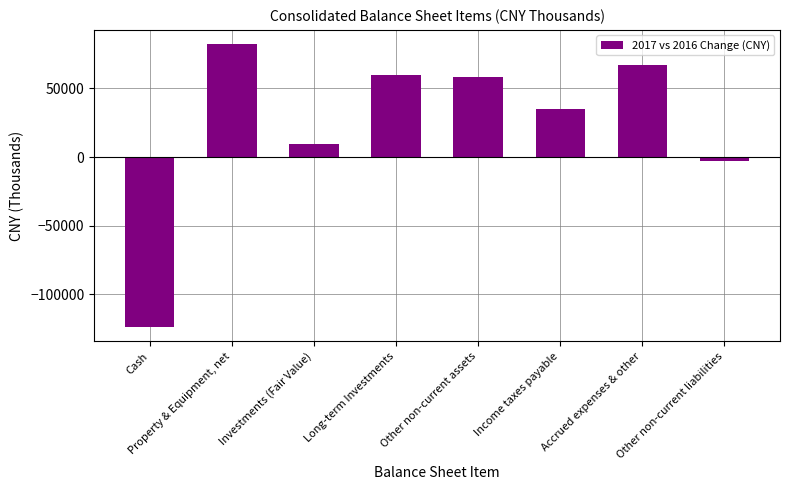

Approximately how many times larger is the value at Accrued expenses & other compared to Other non-current assets?

1.1